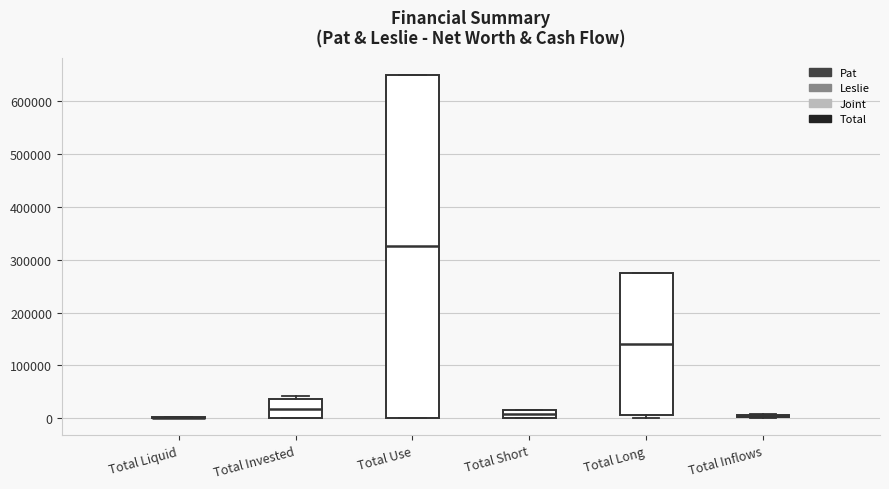

Reading left to right, read every box against the y-axis: the position of its median line, the range the box covers, and the ends of its whiskers. The values are not printed on the chart, so give them approximately, as read against the axis.

Total Liquid: box collapsed to a line at 0, whiskers 0 to 0
Total Invested: median 20000, box 0 to 40000, whiskers 0 to 40000 (just above the box's upper edge)
Total Use: median 330000, box 0 to 650000, whiskers 0 to 650000
Total Short: median 10000, box 0 to 20000, whiskers 0 to 20000
Total Long: median 140000, box 10000 to 280000, whiskers 0 to 280000
Total Inflows: box collapsed to a line at 0, whiskers 0 to 10000